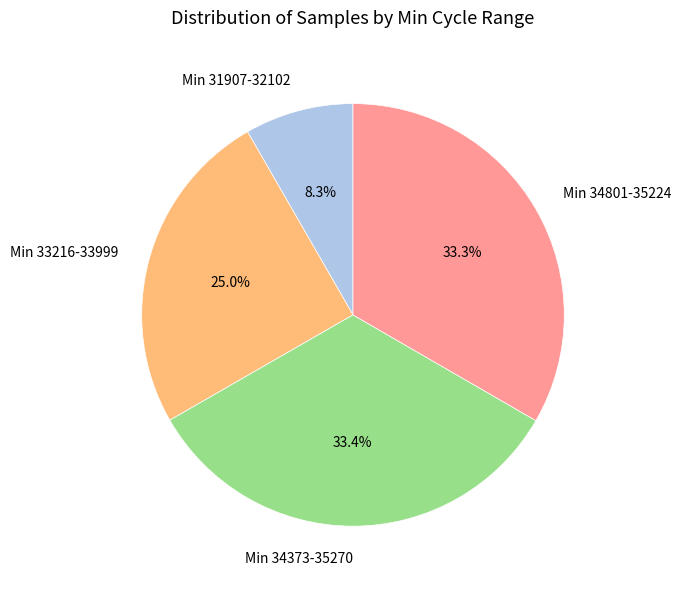

How much of the chart is everything except Min 33216-33999?

75.0%